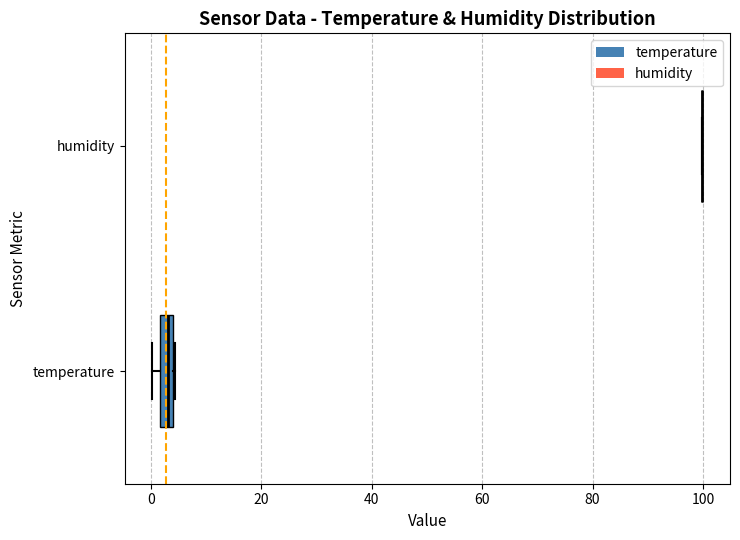

Which box is the widest, from its left edge to its right edge?

temperature